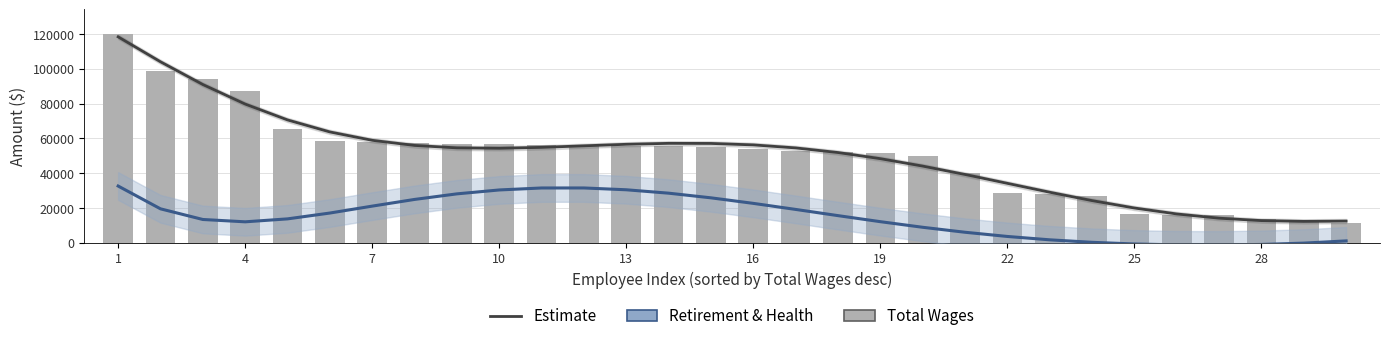

What is the maximum value shown in the chart?

119775.0